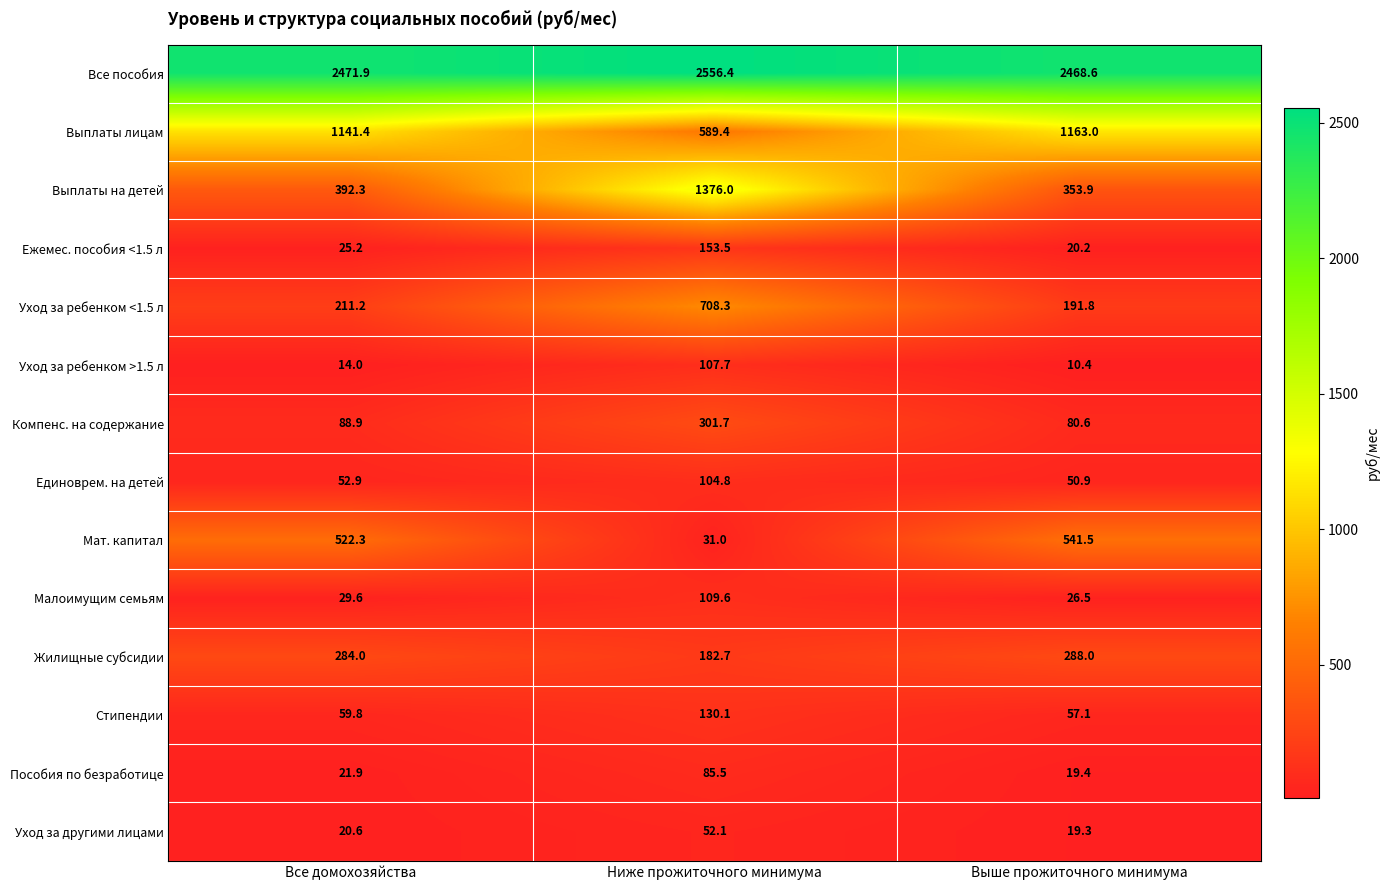

Where does the Компенс. на содержание series first go above 88?

Все домохозяйства